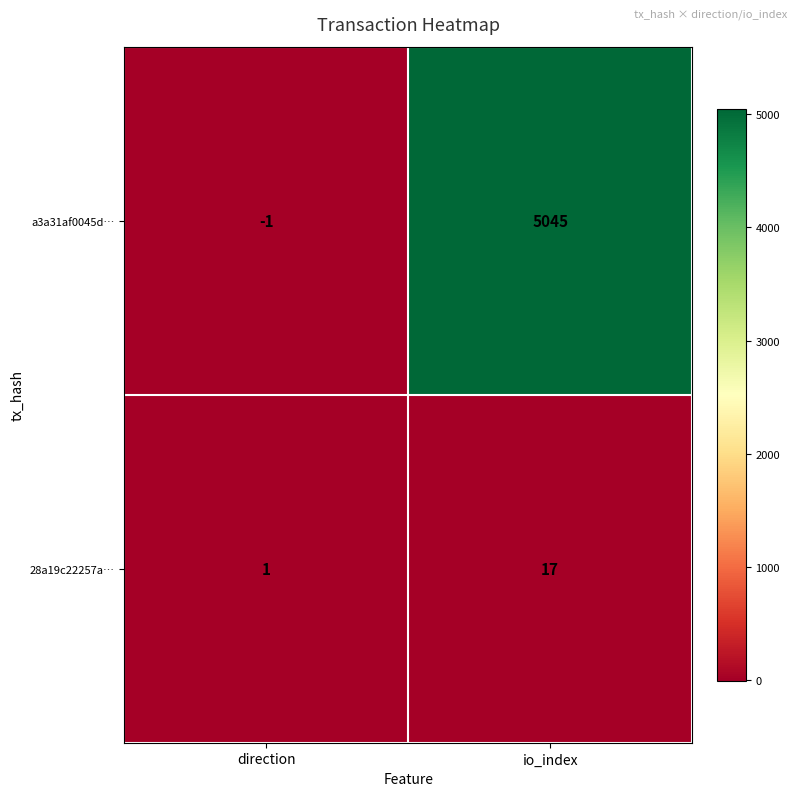

Which category has the lowest value in the a3a31af0045d… series?

direction